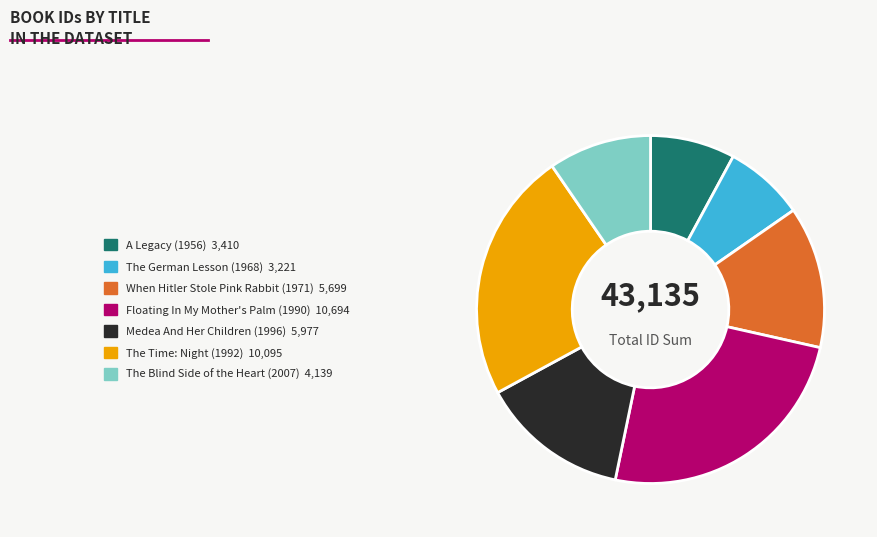

Which slice is the largest?

Floating In My Mother's Palm (1990)